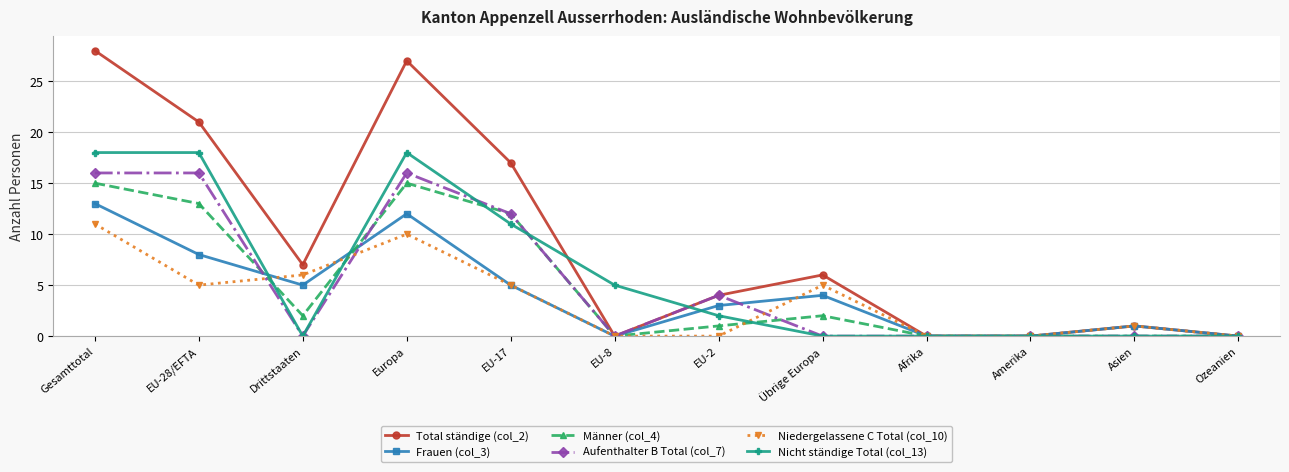

Does the chart have visible grid lines?

Yes